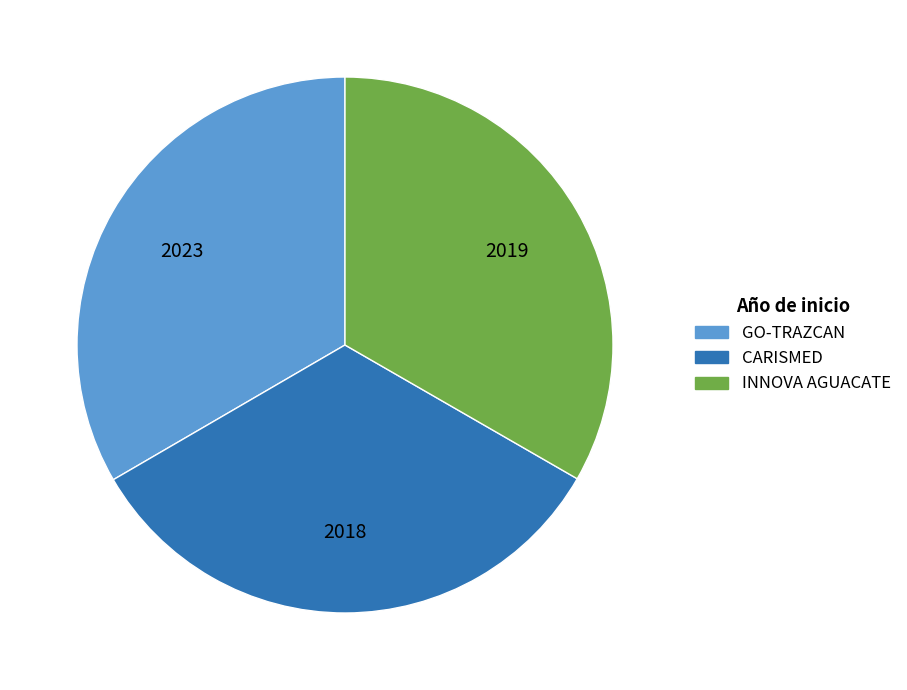

Do CARISMED and GO-TRAZCAN together represent more than half of the pie?

Yes